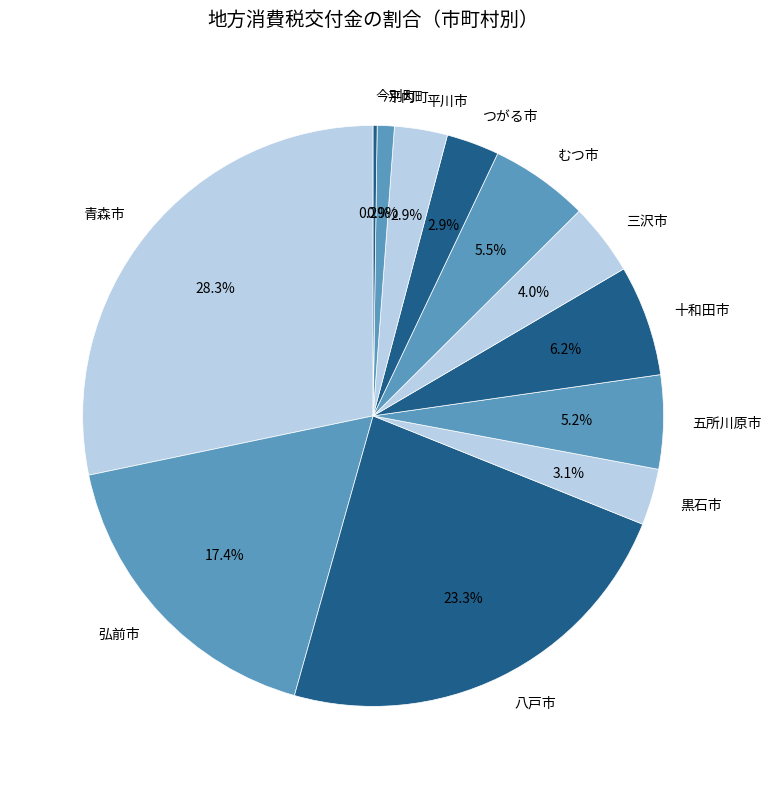

Combined, do 黒石市 and 平川市 account for over 50%?

No